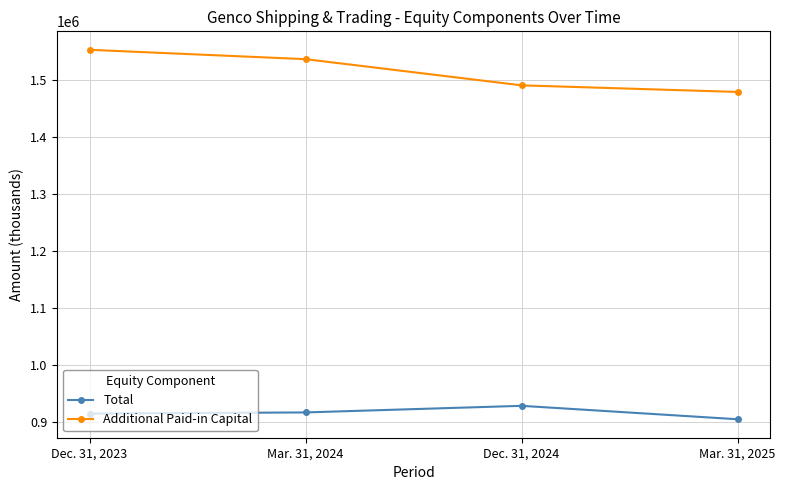

True or false: Total and Additional Paid-in Capital cross at least once.

False